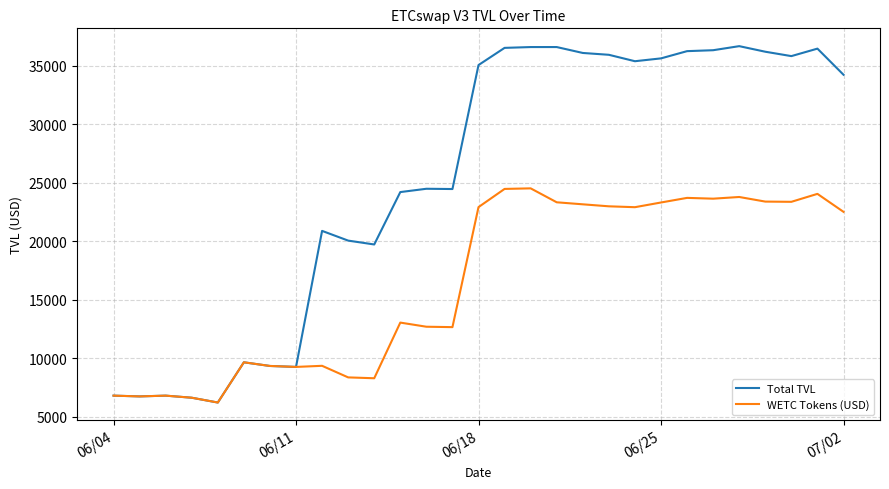

List the series in order of their overall mean, highest first.

Total TVL, WETC Tokens (USD)